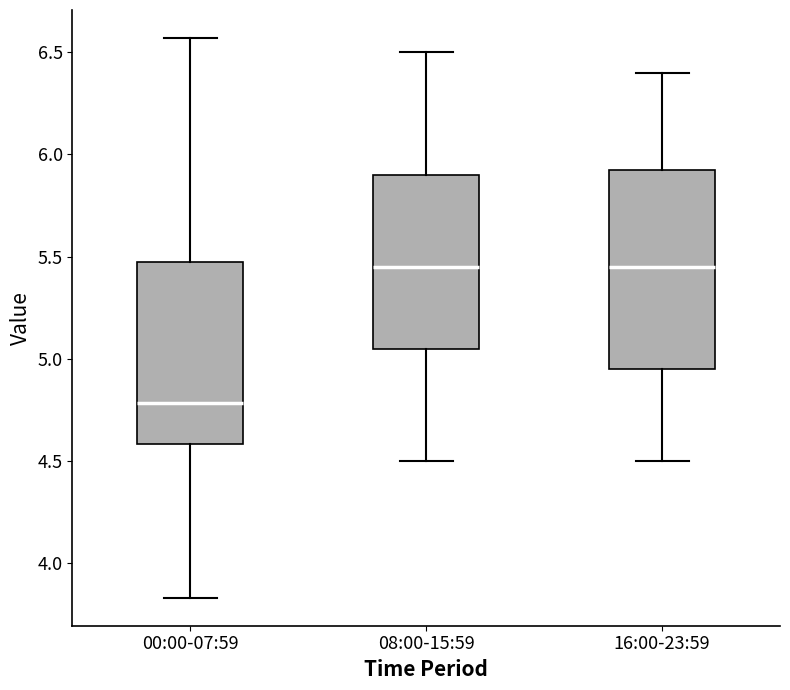

Which box's median line is the lowest?

00:00-07:59